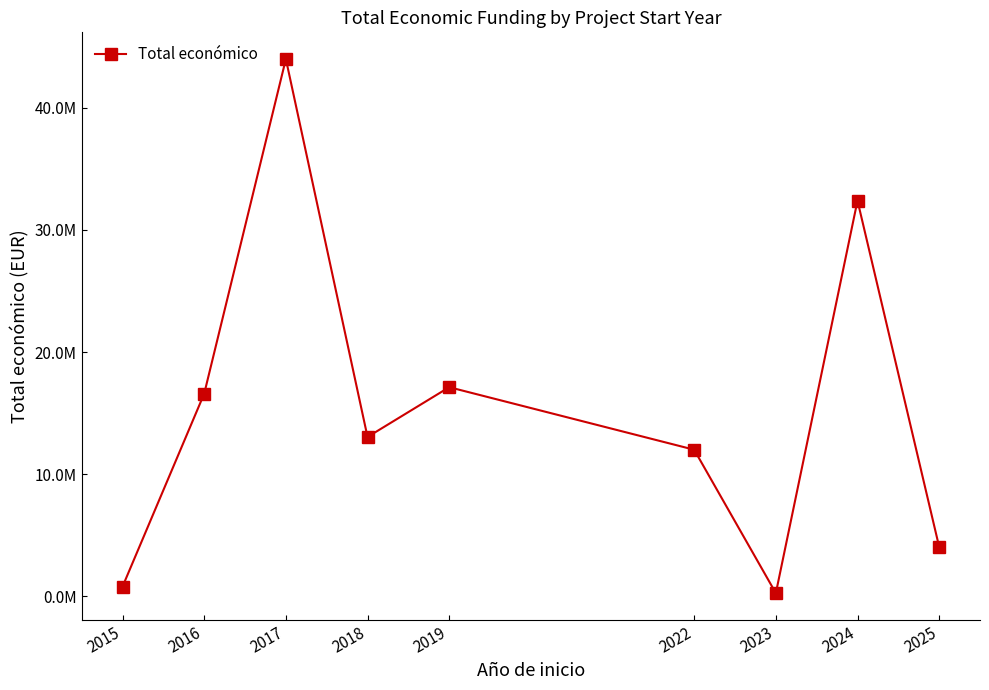

The chart shows a value of 28920130 at 2016. True or false?

False